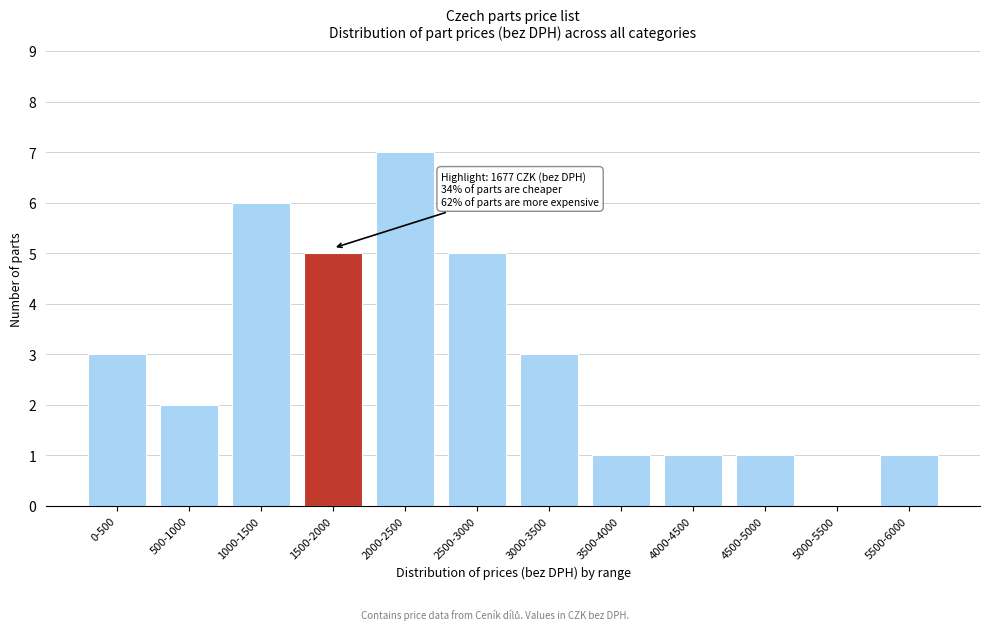

Reading left to right, transcribe all the data shown in this chart.

0-500=3	500-1000=2	1000-1500=6	1500-2000=5	2000-2500=7	2500-3000=5	3000-3500=3	3500-4000=1	4000-4500=1	4500-5000=1	5000-5500=0	5500-6000=1